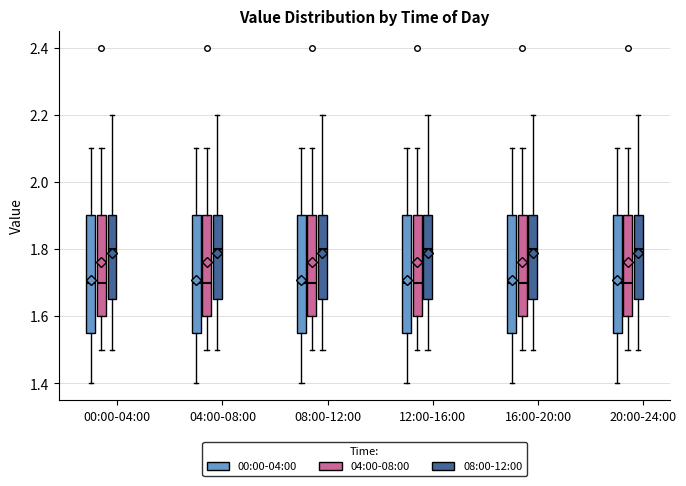

Reading left to right, transcribe this box plot: for each box, give where its median line is, the range the box spans, and where its two whiskers end, as read against the y-axis. The values are not printed on the chart, so give them approximately, as read against the axis.

00:00-04:00 (00:00-04:00): median 1.70, box 1.56 to 1.90, whiskers 1.40 to 2.10
00:00-04:00 (04:00-08:00): median 1.70, box 1.60 to 1.90, whiskers 1.50 to 2.10
00:00-04:00 (08:00-12:00): median 1.80, box 1.66 to 1.90, whiskers 1.50 to 2.20
04:00-08:00 (00:00-04:00): median 1.70, box 1.56 to 1.90, whiskers 1.40 to 2.10
04:00-08:00 (04:00-08:00): median 1.70, box 1.60 to 1.90, whiskers 1.50 to 2.10
04:00-08:00 (08:00-12:00): median 1.80, box 1.66 to 1.90, whiskers 1.50 to 2.20
08:00-12:00 (00:00-04:00): median 1.70, box 1.56 to 1.90, whiskers 1.40 to 2.10
08:00-12:00 (04:00-08:00): median 1.70, box 1.60 to 1.90, whiskers 1.50 to 2.10
08:00-12:00 (08:00-12:00): median 1.80, box 1.66 to 1.90, whiskers 1.50 to 2.20
12:00-16:00 (00:00-04:00): median 1.70, box 1.56 to 1.90, whiskers 1.40 to 2.10
12:00-16:00 (04:00-08:00): median 1.70, box 1.60 to 1.90, whiskers 1.50 to 2.10
12:00-16:00 (08:00-12:00): median 1.80, box 1.66 to 1.90, whiskers 1.50 to 2.20
16:00-20:00 (00:00-04:00): median 1.70, box 1.56 to 1.90, whiskers 1.40 to 2.10
16:00-20:00 (04:00-08:00): median 1.70, box 1.60 to 1.90, whiskers 1.50 to 2.10
16:00-20:00 (08:00-12:00): median 1.80, box 1.66 to 1.90, whiskers 1.50 to 2.20
20:00-24:00 (00:00-04:00): median 1.70, box 1.56 to 1.90, whiskers 1.40 to 2.10
20:00-24:00 (04:00-08:00): median 1.70, box 1.60 to 1.90, whiskers 1.50 to 2.10
20:00-24:00 (08:00-12:00): median 1.80, box 1.66 to 1.90, whiskers 1.50 to 2.20